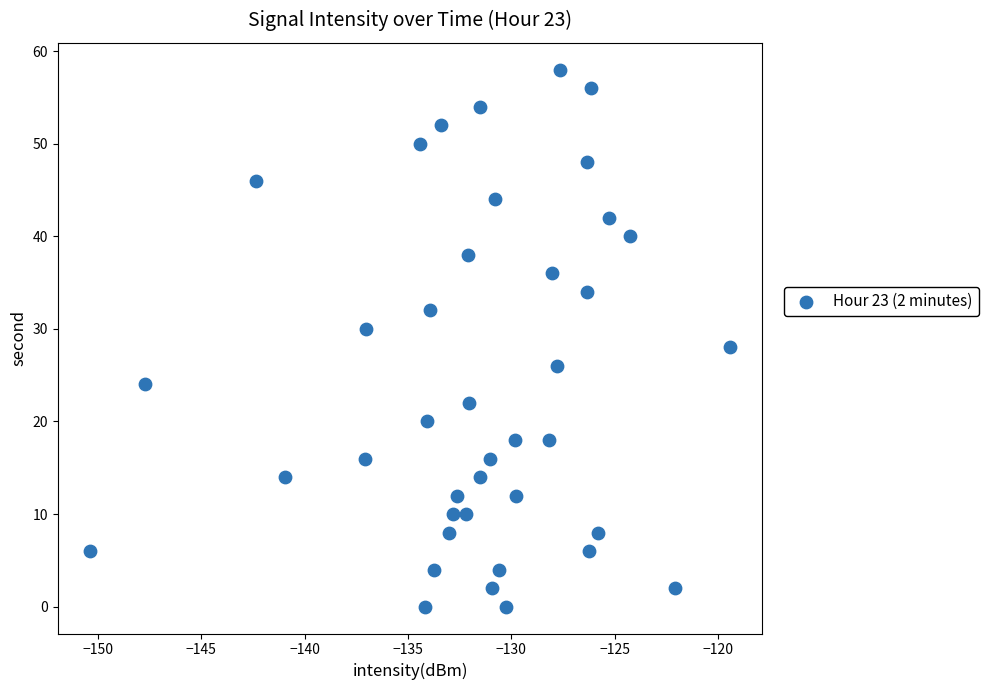

What is the range of Y values (max minus min)?

58